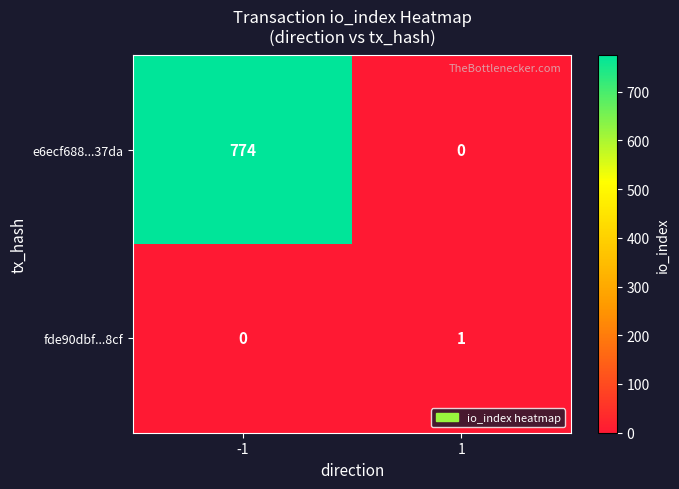

The value of fde90dbf...8cf at 1 is 2. True or false?

False